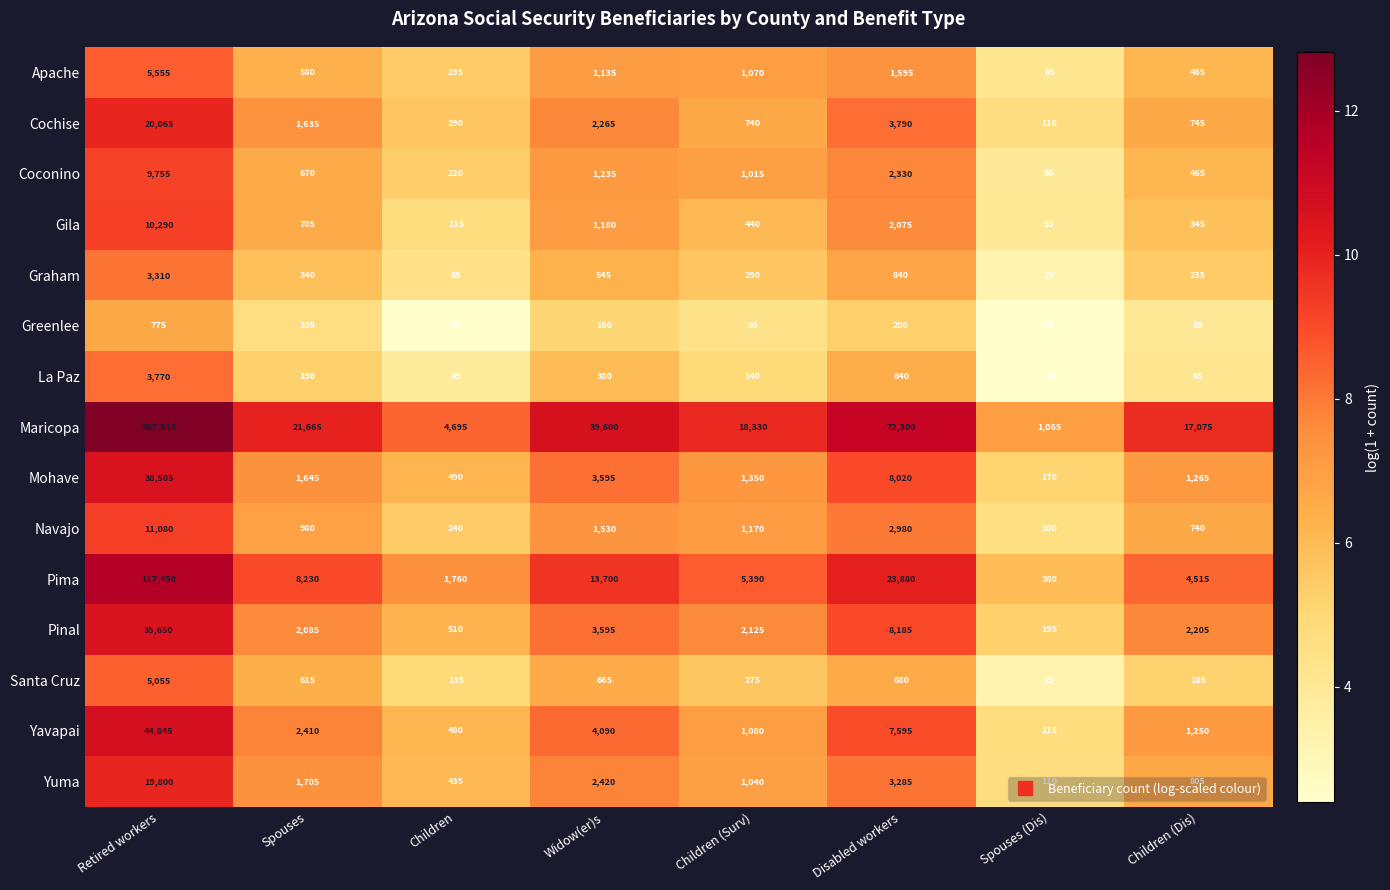

What is the difference between the Santa Cruz values at Children (Dis) and Retired workers?

4870